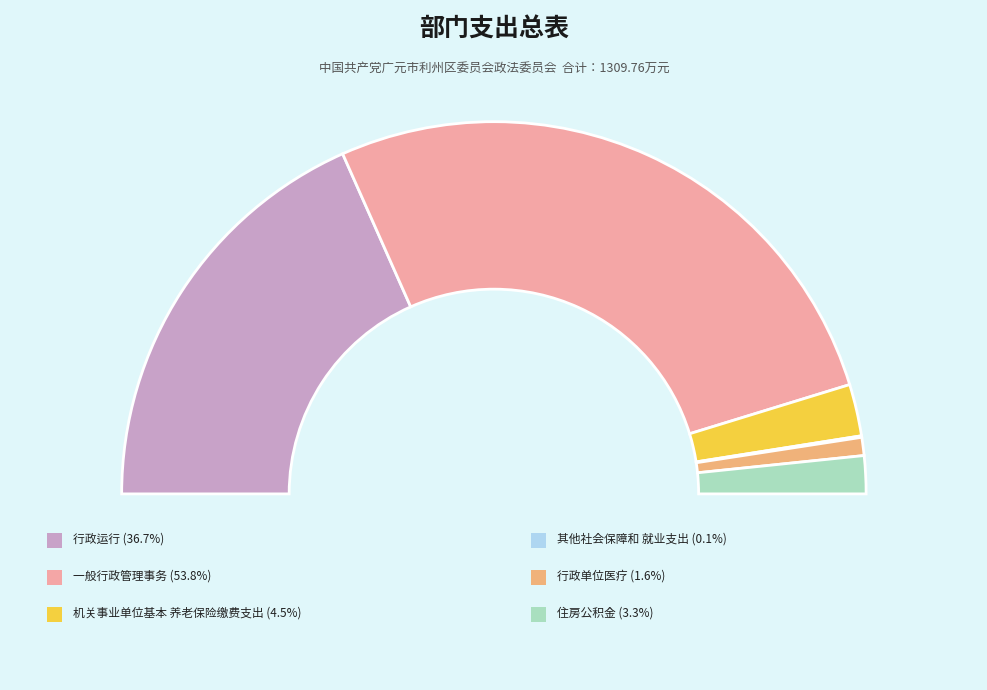

Count the number of slices in the pie.

6